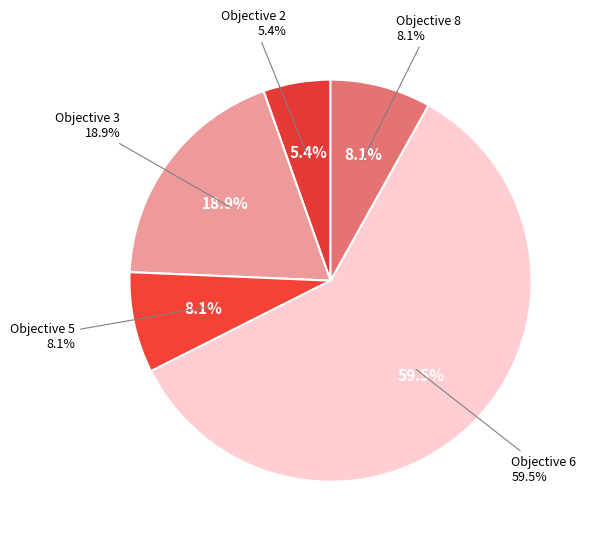

Does any single category account for the majority?

Yes